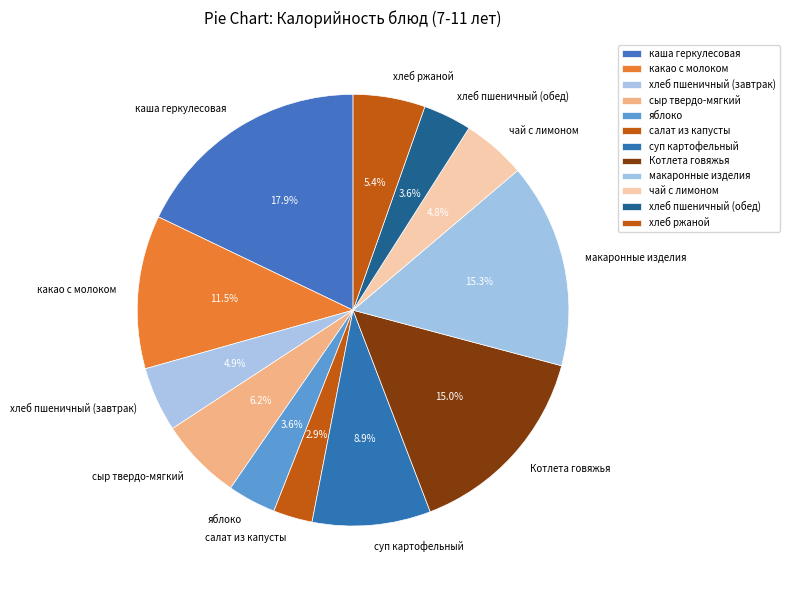

To the nearest percent, what is the difference between the largest and smallest slice percentages?

15%